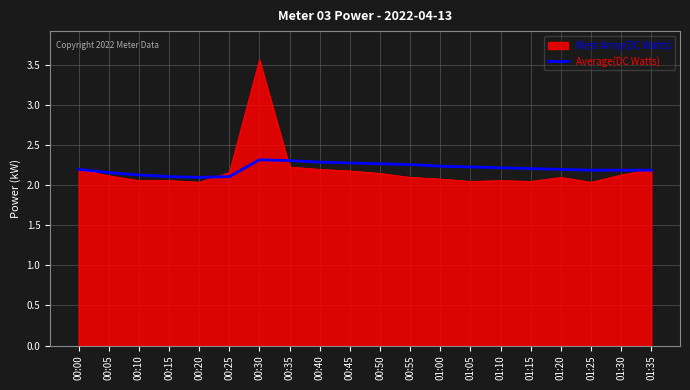

What is the total value across all series at 01:10?

4.3